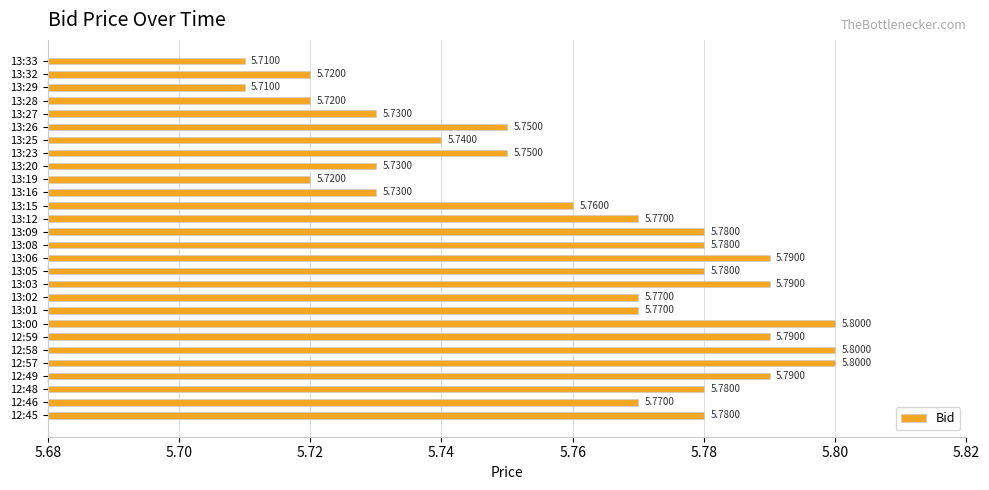

Between 13:23 and 12:58, which is larger?

12:58